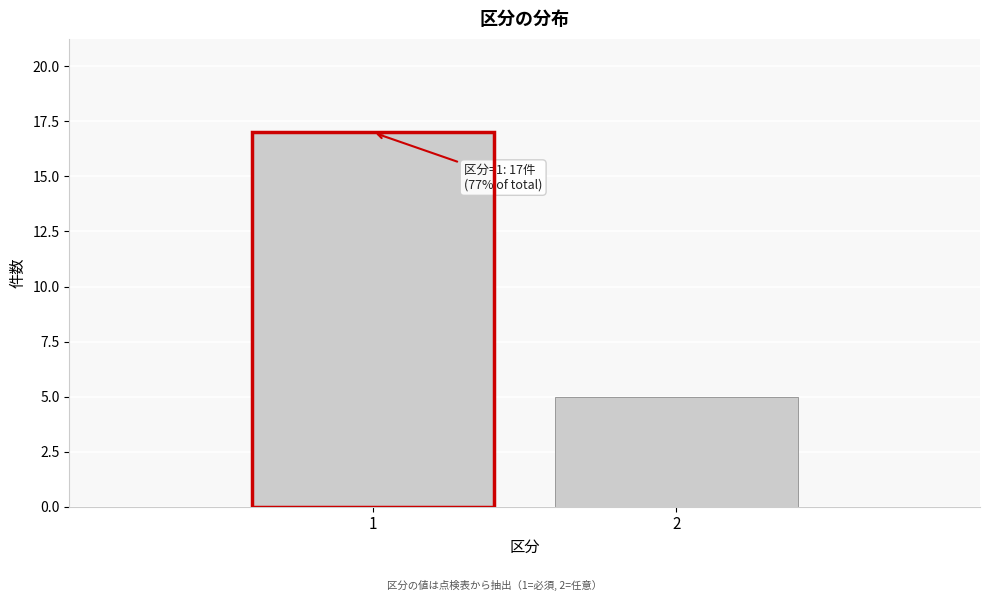

Reading right to left, what are all the values shown in this chart?

2=5	1=17